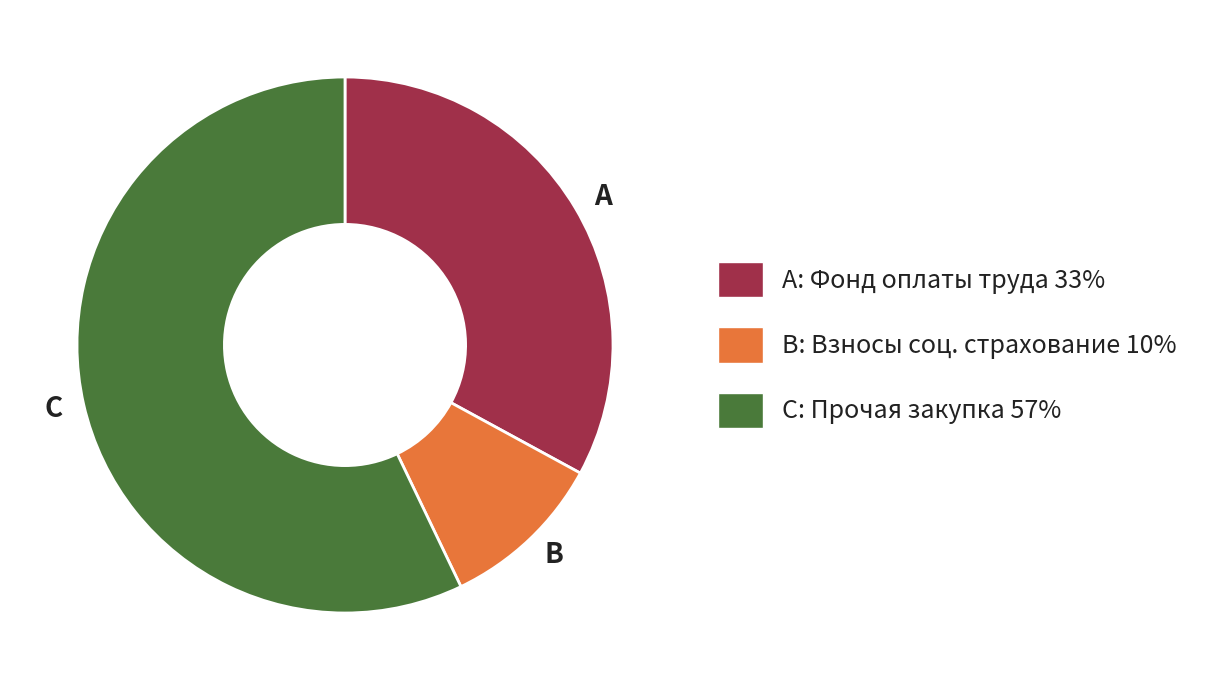

How many slices are in this pie chart?

3